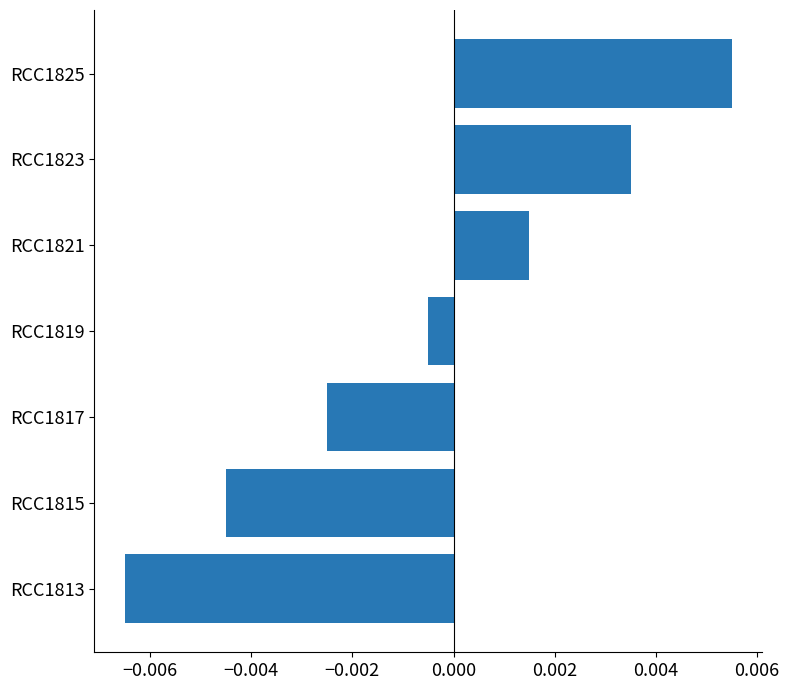

List the labels in order of value, smallest first.

RCC1813, RCC1815, RCC1817, RCC1819, RCC1821, RCC1823, RCC1825